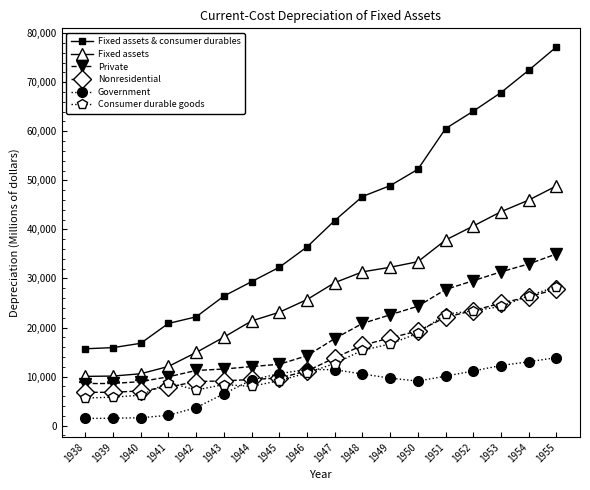

Is the value of Nonresidential at 1951 greater than the value of Consumer durable goods at 1954?

No